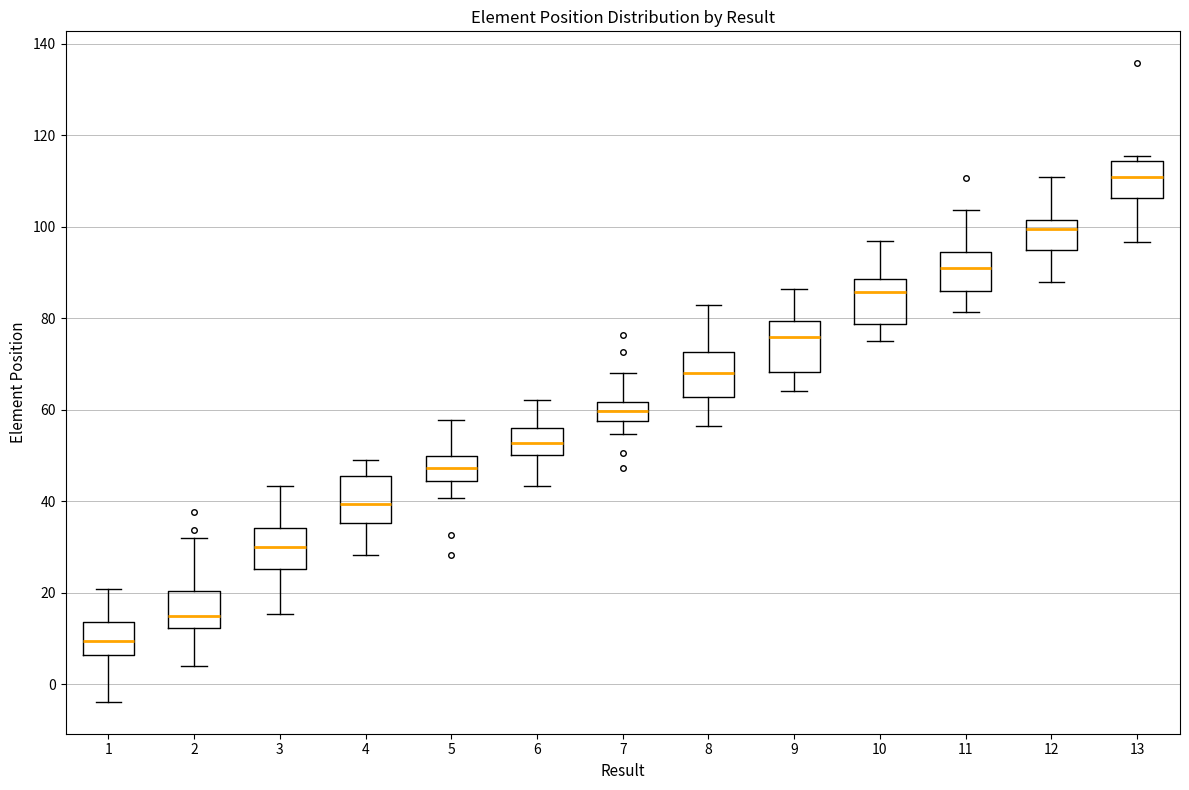

Reading left to right, read every box against the y-axis: the position of its median line, the range the box covers, and the ends of its whiskers. The values are not printed on the chart, so give them approximately, as read against the axis.

1: median 10, box 6 to 14, whiskers -4 to 20
2: median 14, box 12 to 20, whiskers 4 to 32
3: median 30, box 26 to 34, whiskers 16 to 44
4: median 40, box 36 to 46, whiskers 28 to 48
5: median 48, box 44 to 50, whiskers 40 to 58
6: median 52, box 50 to 56, whiskers 44 to 62
7: median 60, box 58 to 62, whiskers 54 to 68
8: median 68, box 62 to 72, whiskers 56 to 82
9: median 76, box 68 to 80, whiskers 64 to 86
10: median 86, box 78 to 88, whiskers 76 to 96
11: median 90, box 86 to 94, whiskers 82 to 104
12: median 100, box 94 to 102, whiskers 88 to 110
13: median 110, box 106 to 114, whiskers 96 to 116